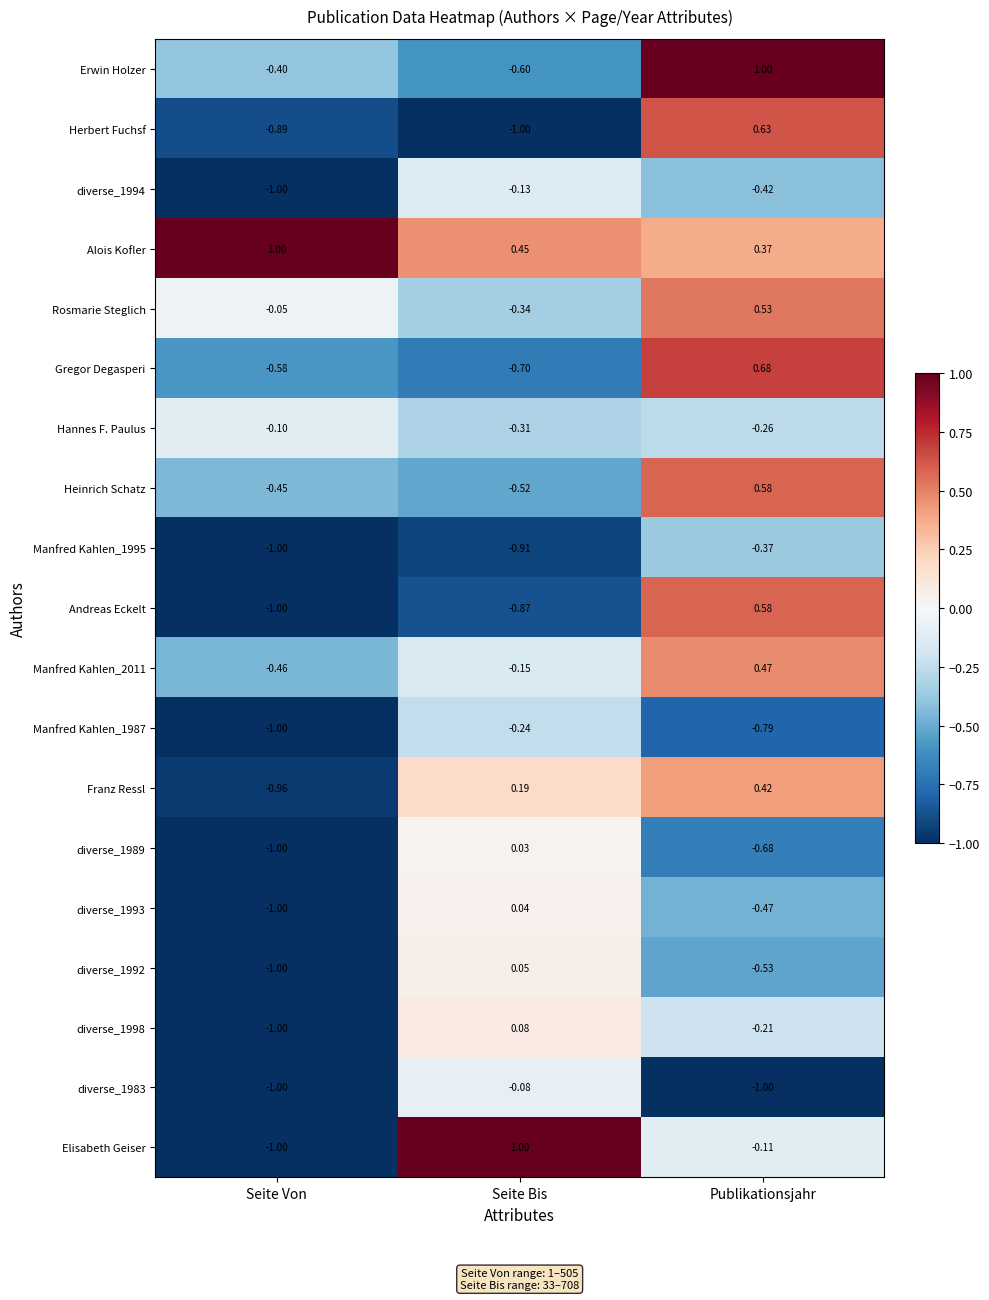

Which series changed the most between Seite Von and Seite Bis?

Elisabeth Geiser